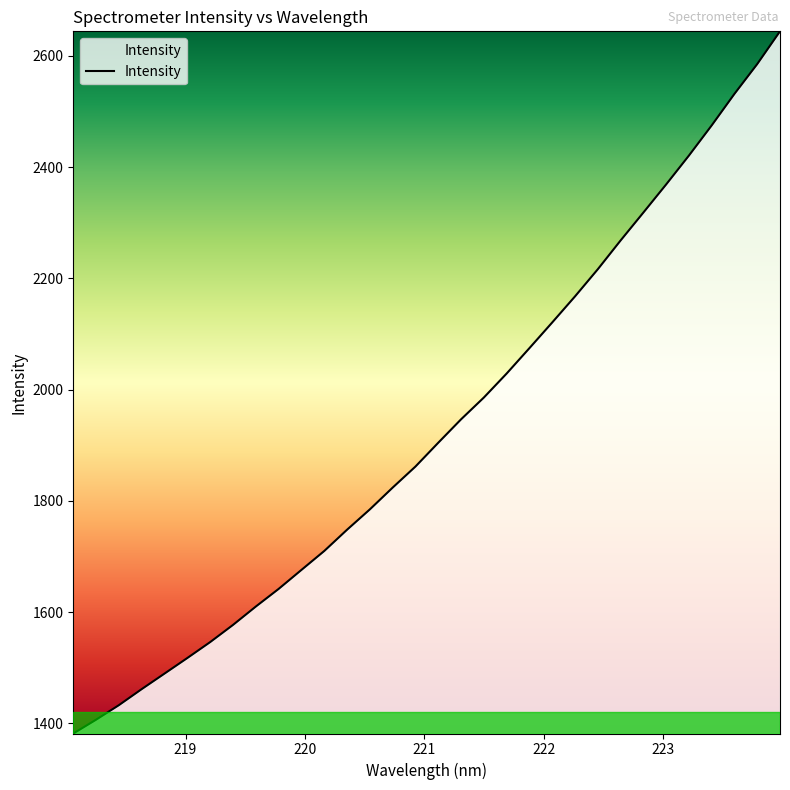

What is the difference between the maximum and minimum values?

1262.7